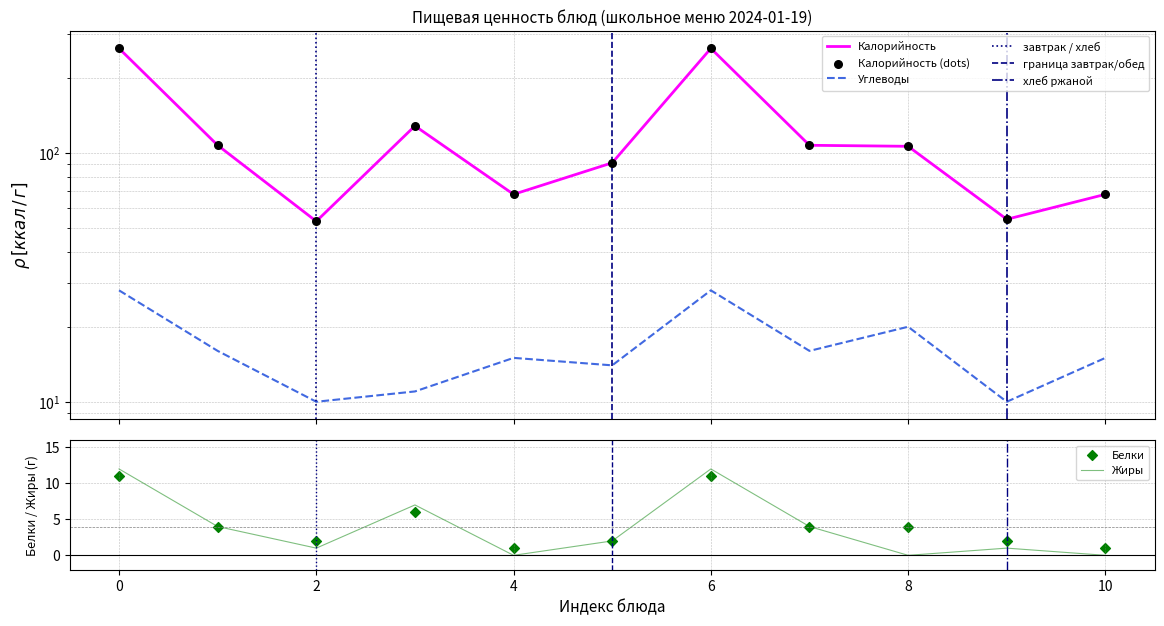

Which series has the largest total across all categories?

Калорийность